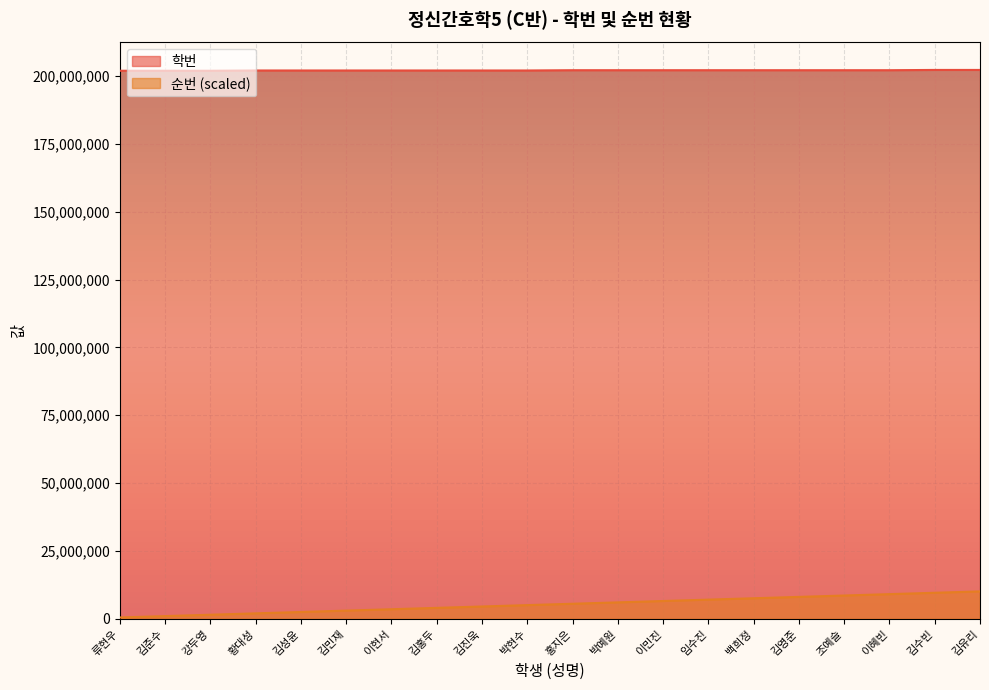

What is the sum of the 학번 values at 김수빈 and 백희정?

404336282.0